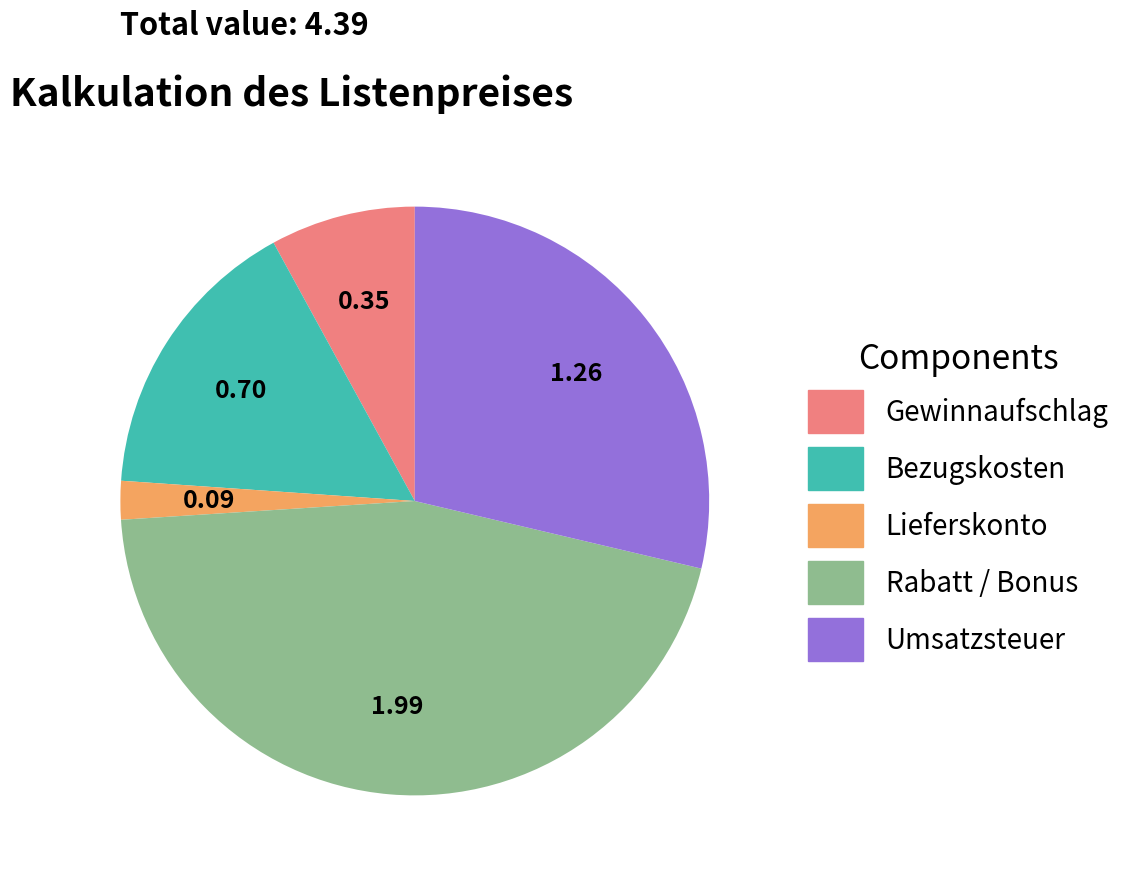

Is the sum of Rabatt / Bonus and Lieferskonto greater than half?

No